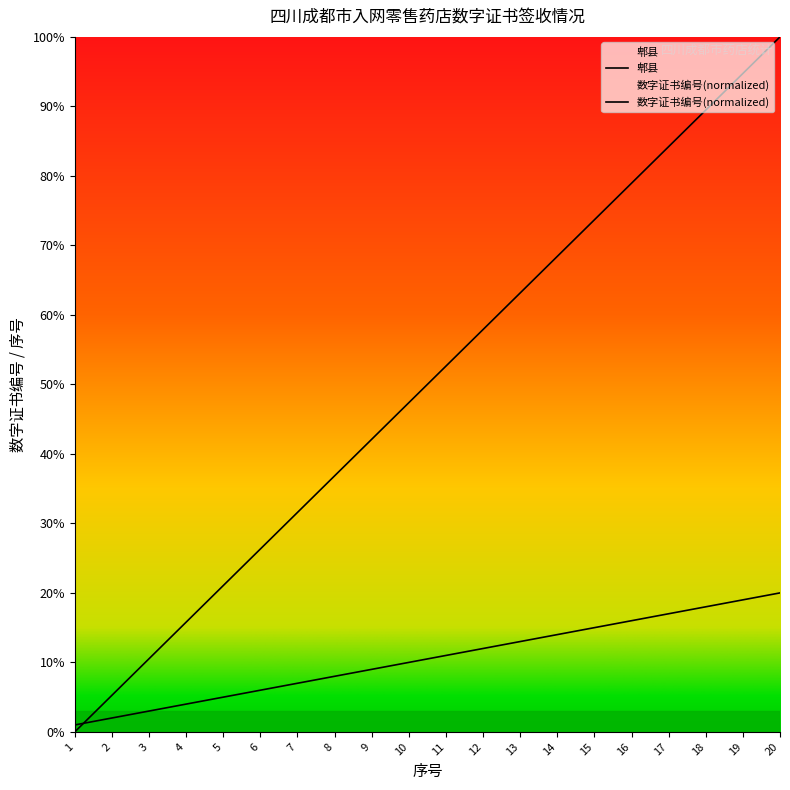

How many data points in 郫县 are above 11?

9